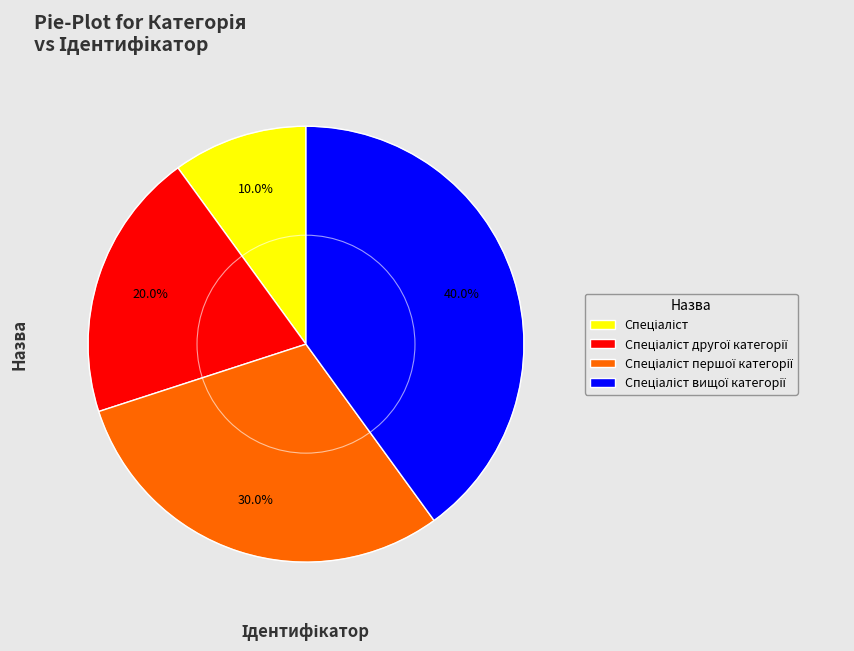

To the nearest percent, what is the average slice percentage?

25%